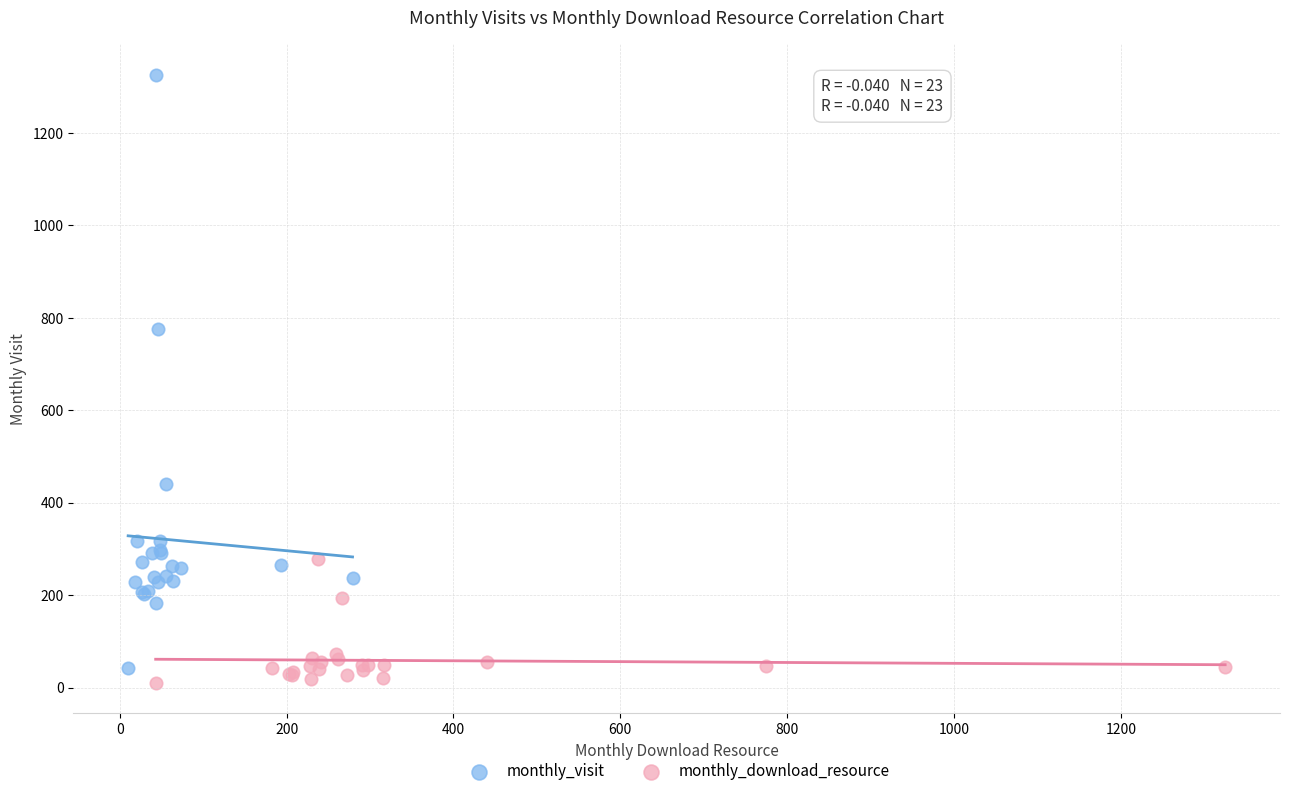

Which series has the largest Y range (max minus min)?

monthly_visit